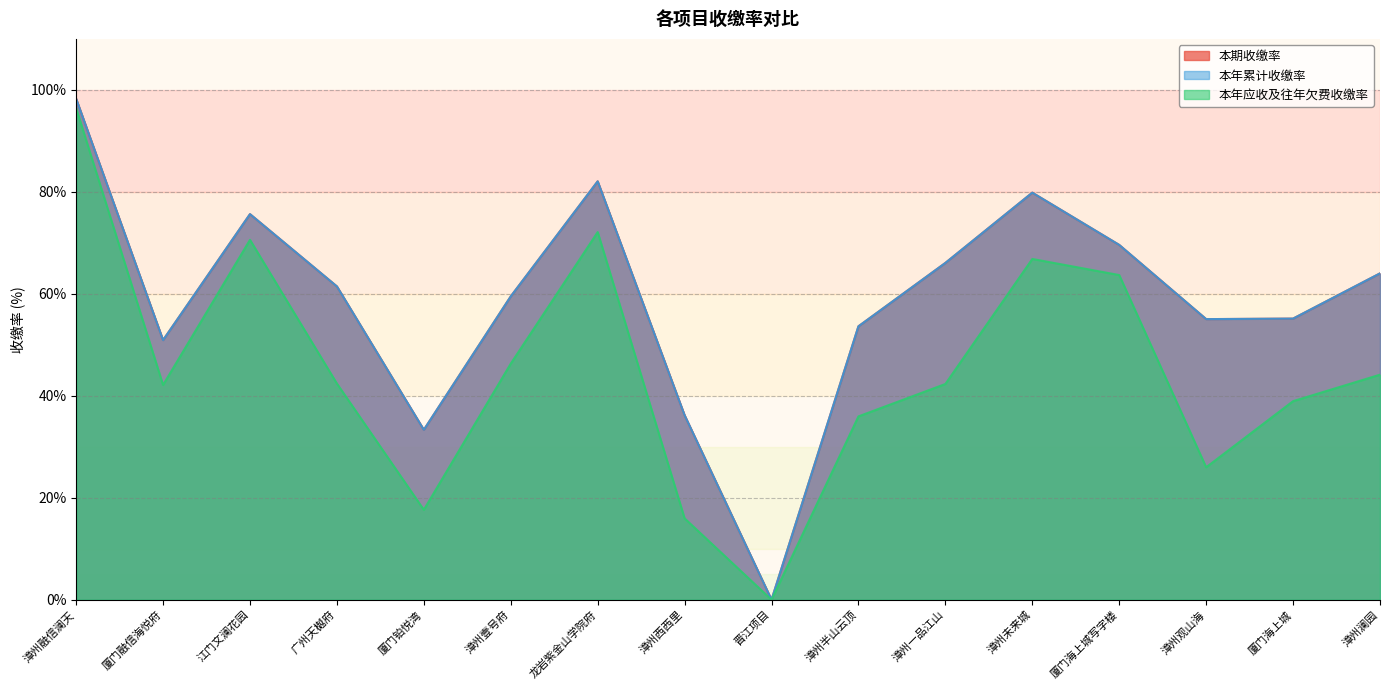

What is the difference between the maximum and minimum values in the 本年累计收缴率 series?

98.3